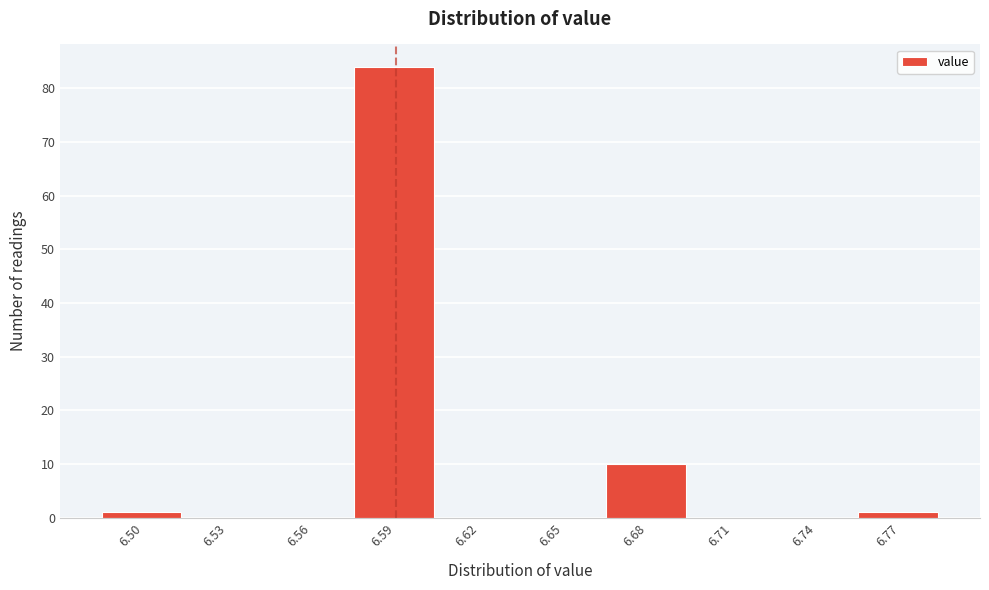

Reading right to left, extract all data points from this chart.

6.77=1	6.74=0	6.71=0	6.68=10	6.65=0	6.62=0	6.59=84	6.56=0	6.53=0	6.50=1